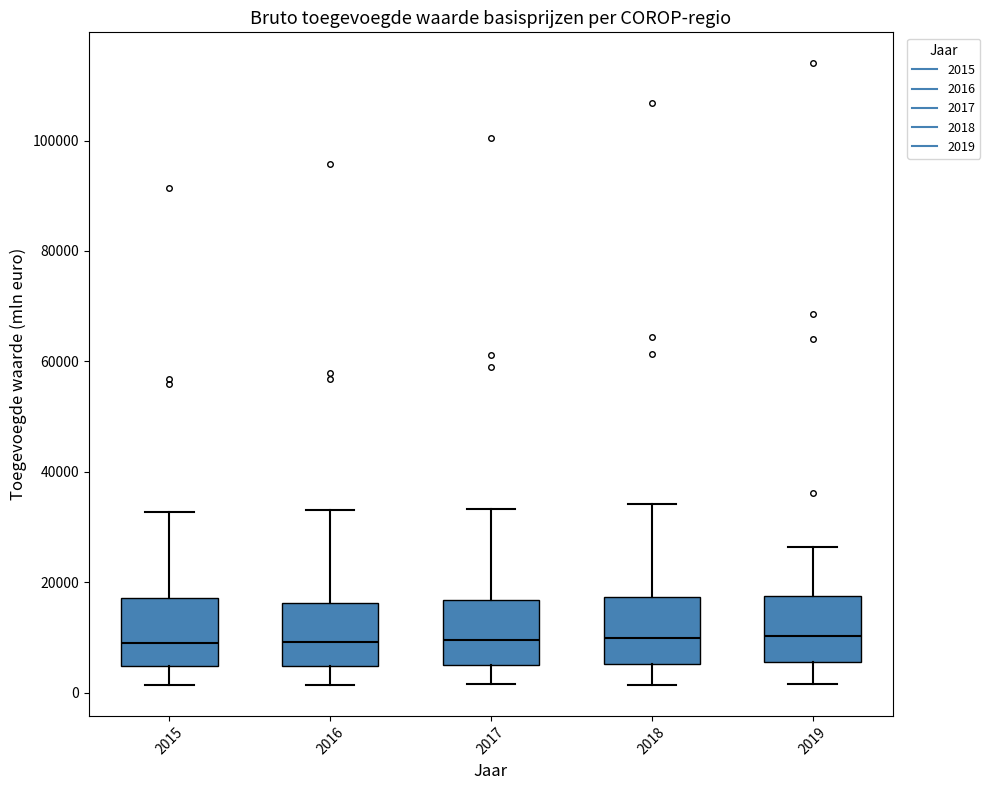

Reading left to right, read every box against the y-axis: the position of its median line, the range the box covers, and the ends of its whiskers. The values are not printed on the chart, so give them approximately, as read against the axis.

2015: median 8000, box 4000 to 18000, whiskers 2000 to 32000
2016: median 10000, box 4000 to 16000, whiskers 2000 to 34000
2017: median 10000, box 6000 to 16000, whiskers 2000 to 34000
2018: median 10000, box 6000 to 18000, whiskers 2000 to 34000
2019: median 10000, box 6000 to 18000, whiskers 2000 to 26000